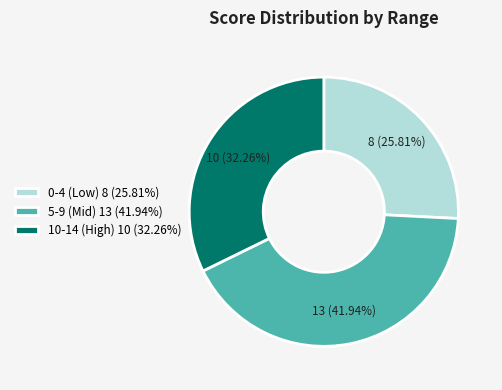

Do 10-14 (High) 10 (32.26%) and 0-4 (Low) 8 (25.81%) together represent more than half of the pie?

Yes